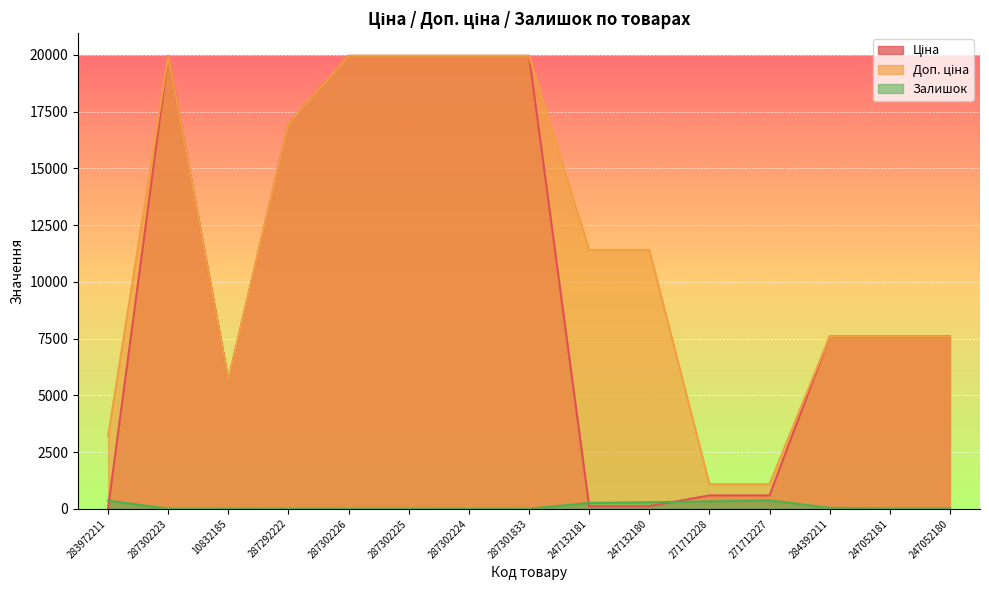

What is the greatest value displayed?

19964.2